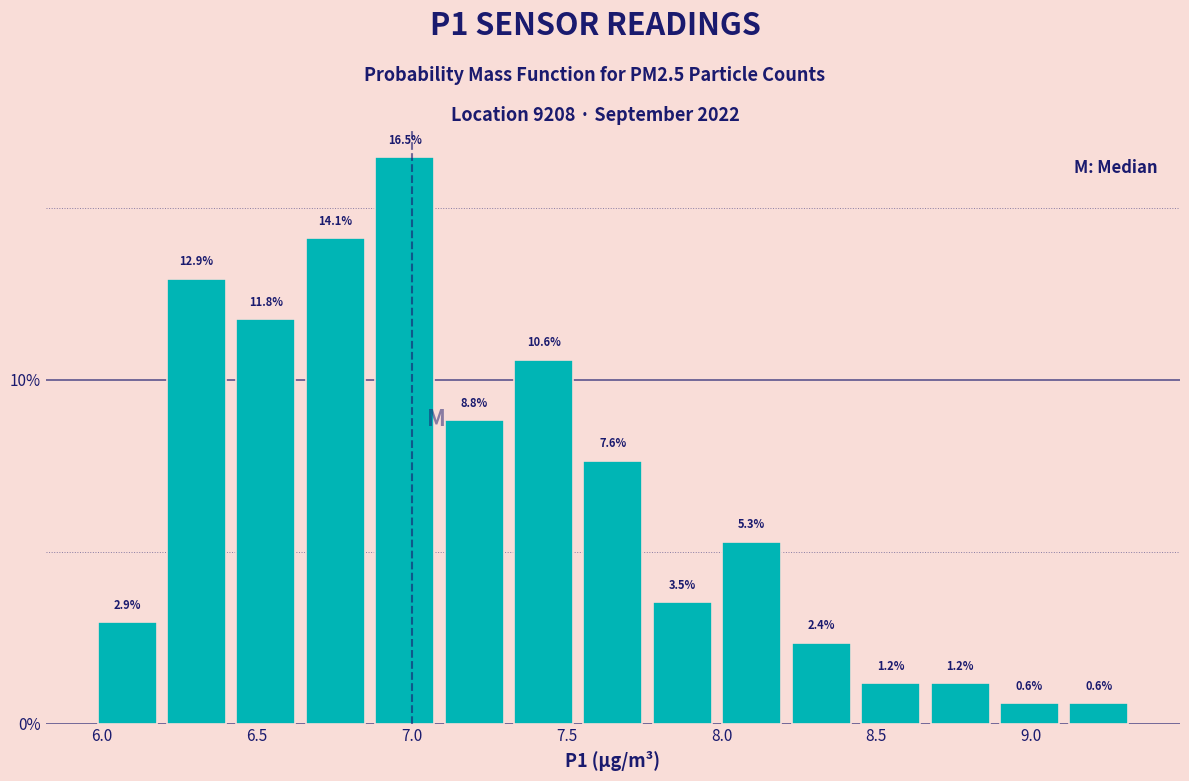

Over which range of the x-axis is the bar tallest?

6.85 to 7.10